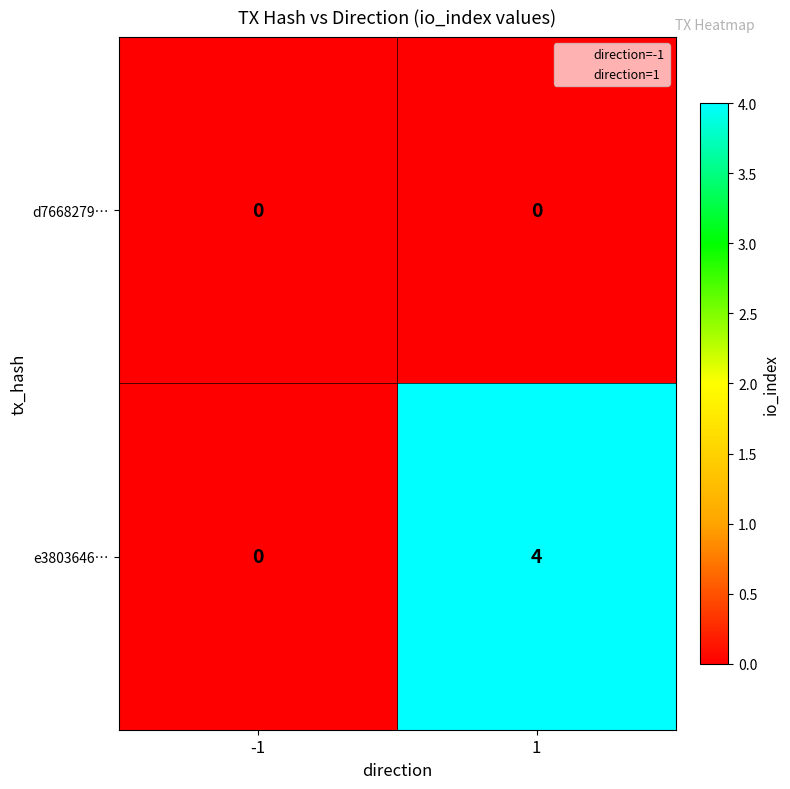

Rank the series by their average value, from lowest to highest.

d7668279…, e3803646…